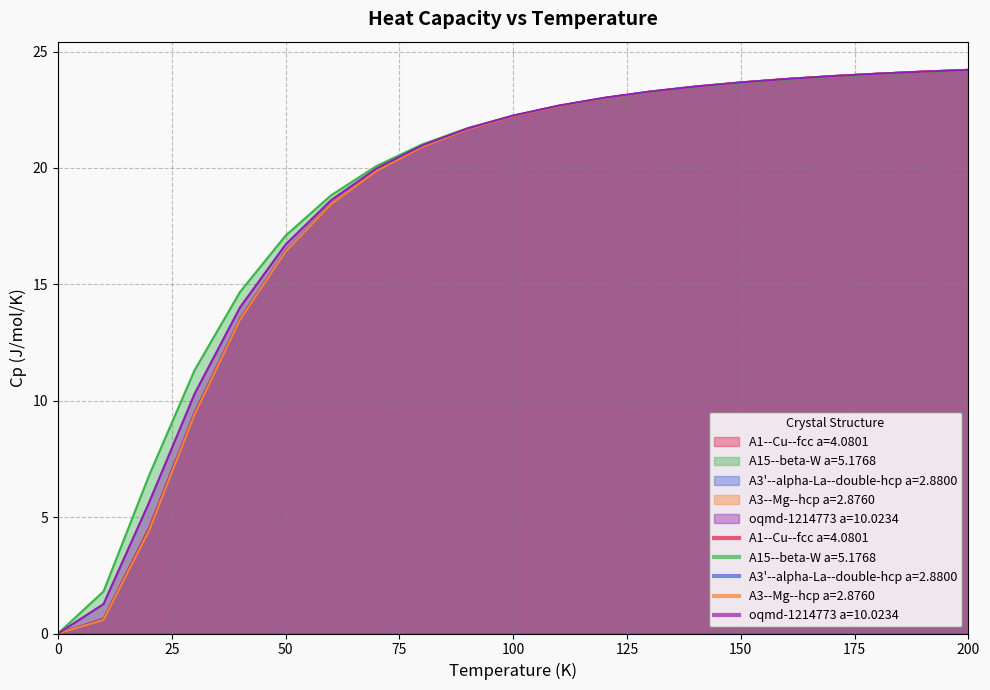

Which category has the highest value in the A3'--alpha-La--double-hcp a=2.8800 series?

200.0